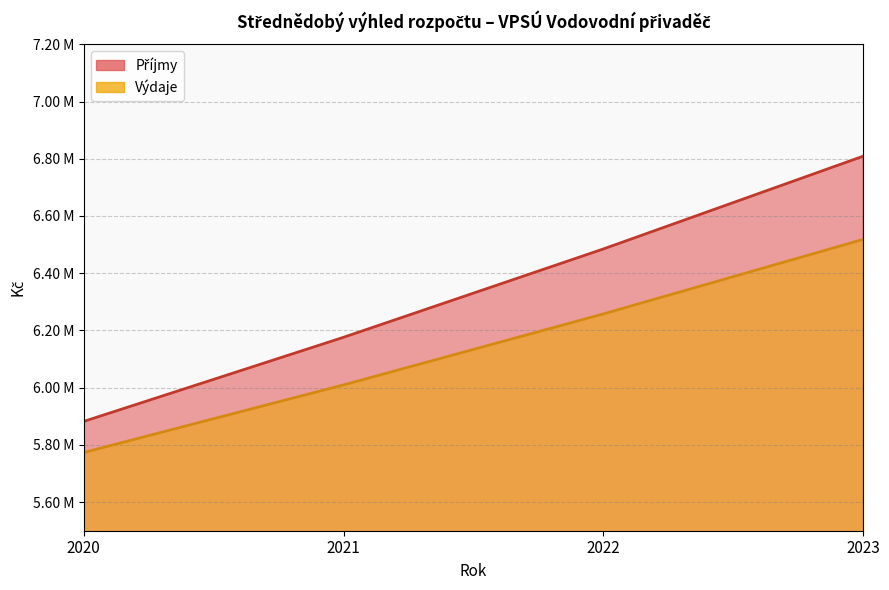

How many data points in Příjmy are above 6484700?

1